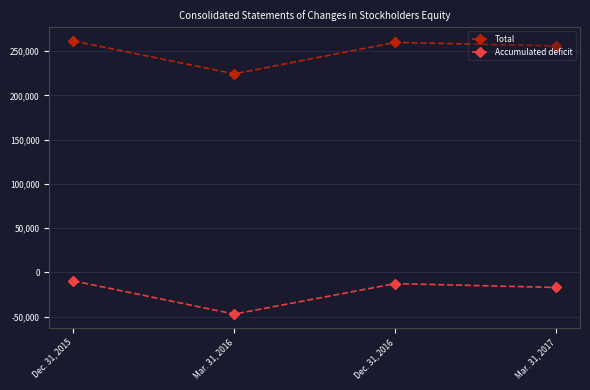

How many lines are shown in the chart?

2